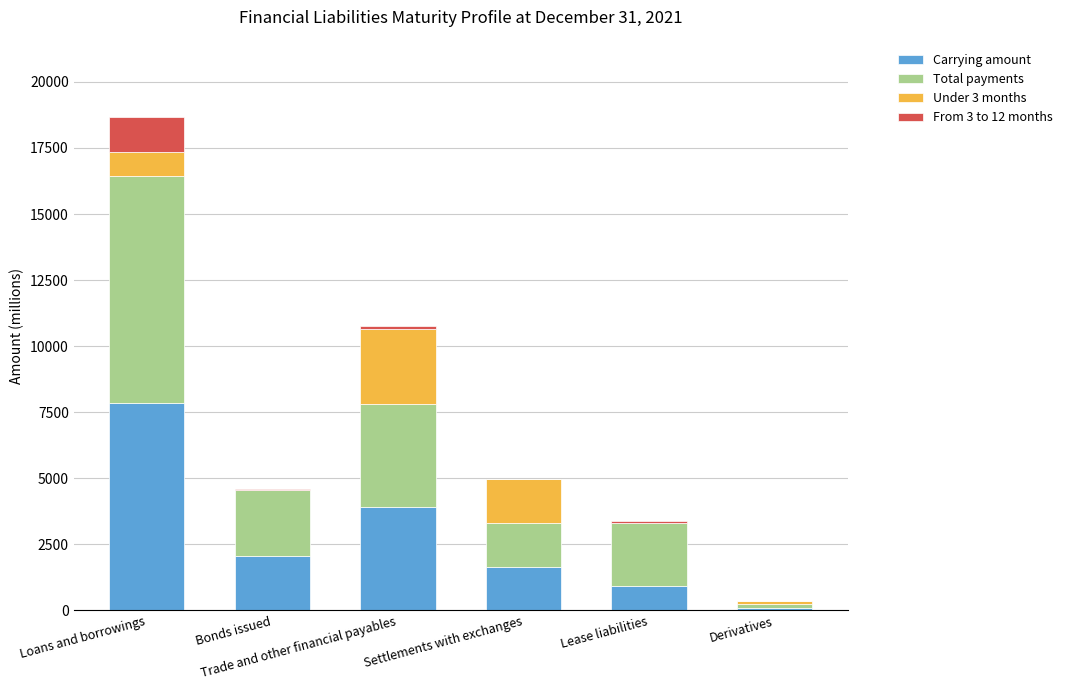

What are all the series names shown in the legend?

Carrying amount, Total payments, Under 3 months, From 3 to 12 months